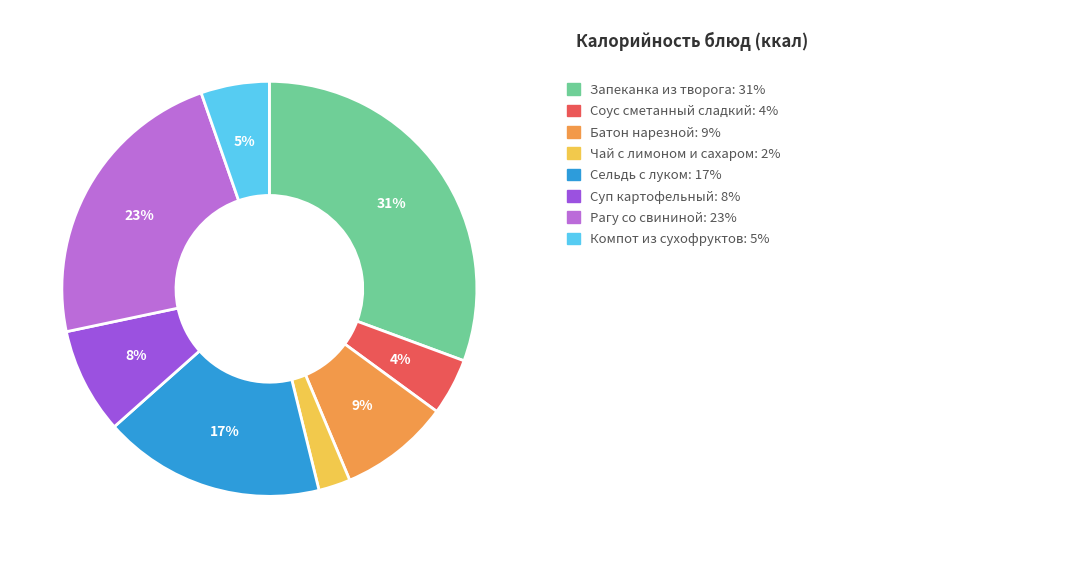

Does any single category account for the majority?

No